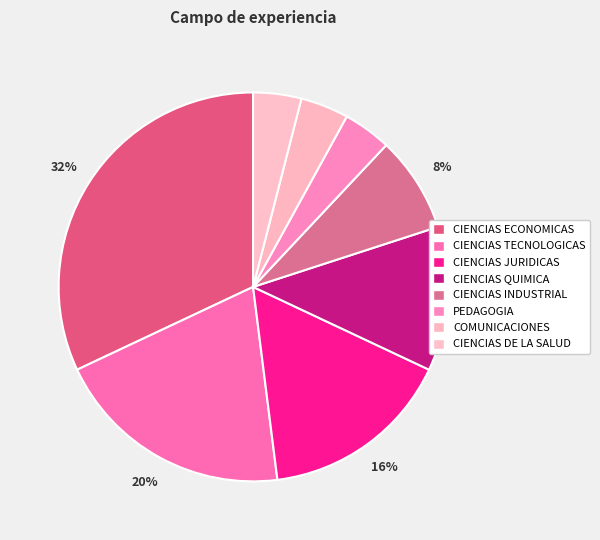

Rank the categories by value from lowest to highest.

PEDAGOGIA, COMUNICACIONES, CIENCIAS DE LA SALUD, CIENCIAS INDUSTRIAL, CIENCIAS QUIMICA, CIENCIAS JURIDICAS, CIENCIAS TECNOLOGICAS, CIENCIAS ECONOMICAS